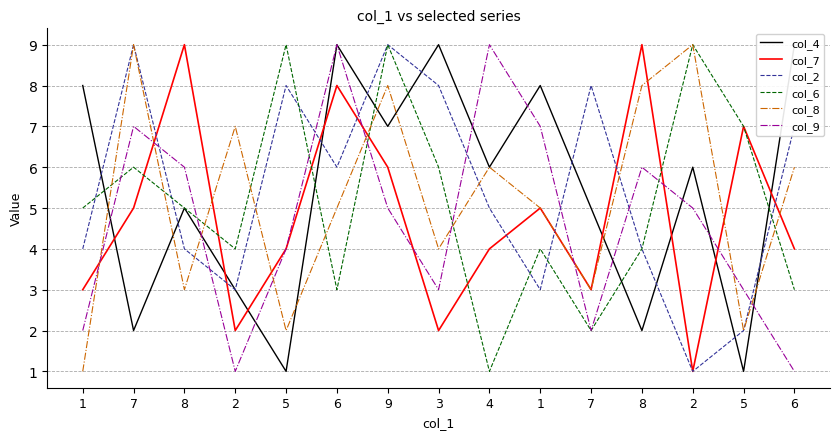

True or false: col_9 has a value of 11 at 7.

False